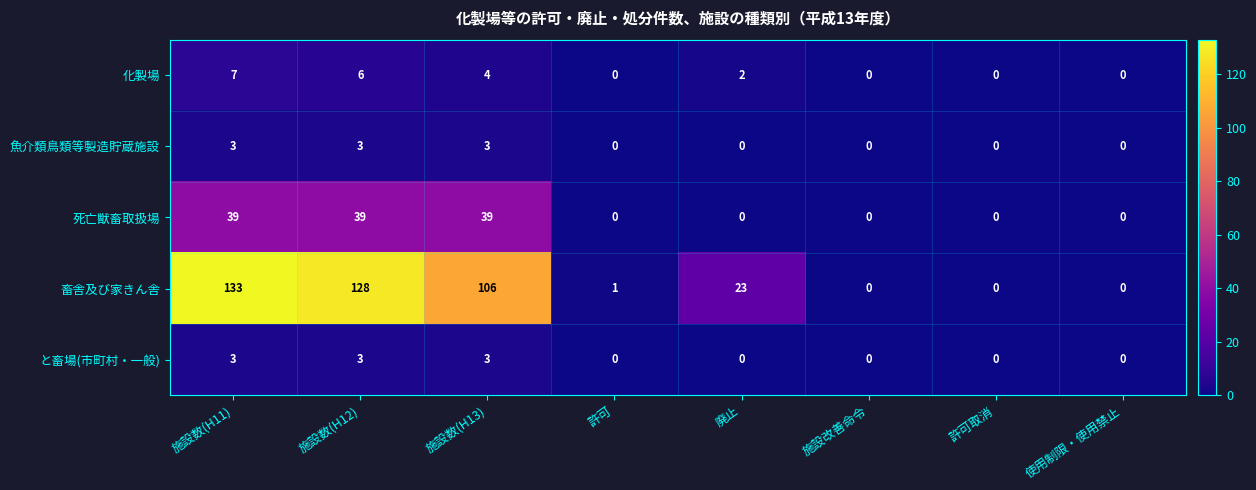

Which series has the largest total across all categories?

畜舎及び家きん舎